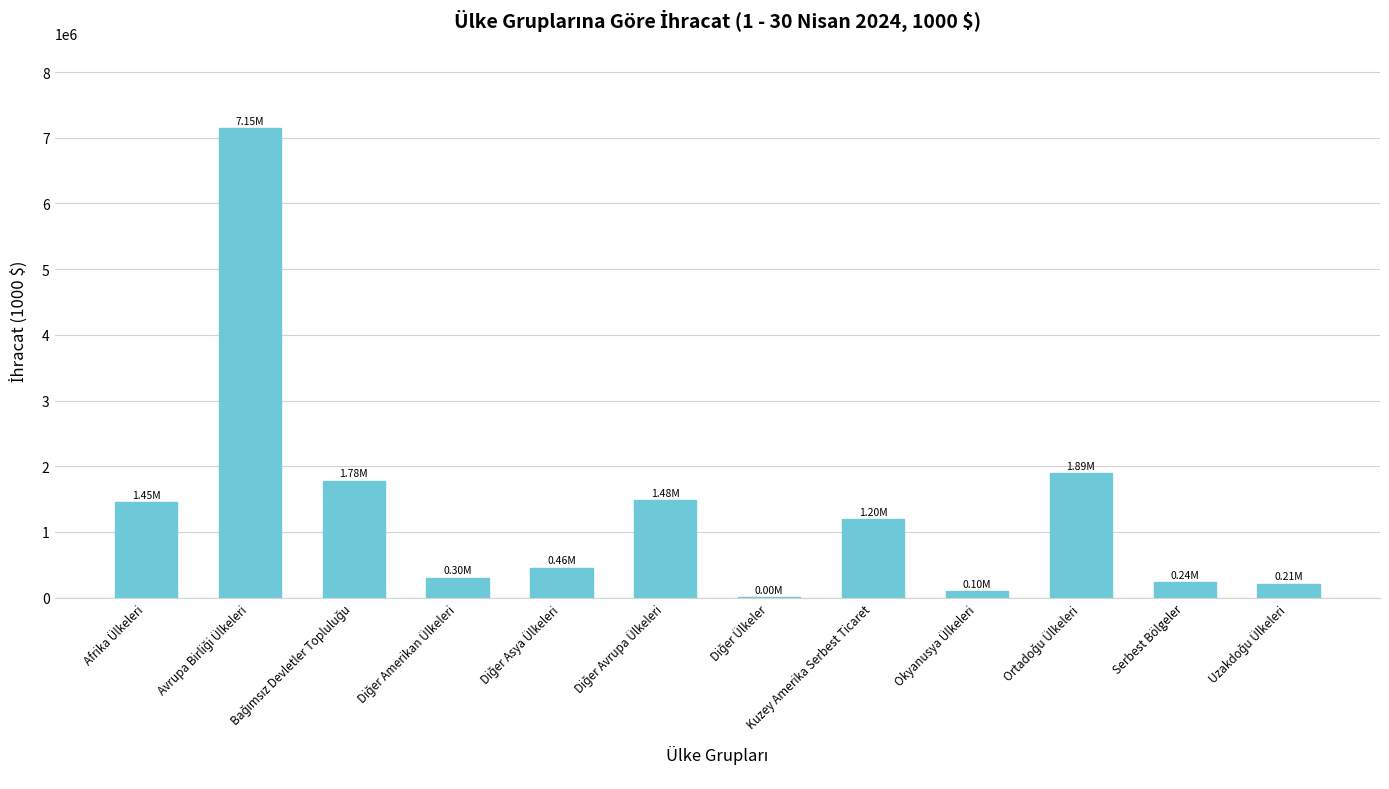

Which has a higher value, Serbest Bölgeler or Kuzey Amerika Serbest Ticaret?

Kuzey Amerika Serbest Ticaret